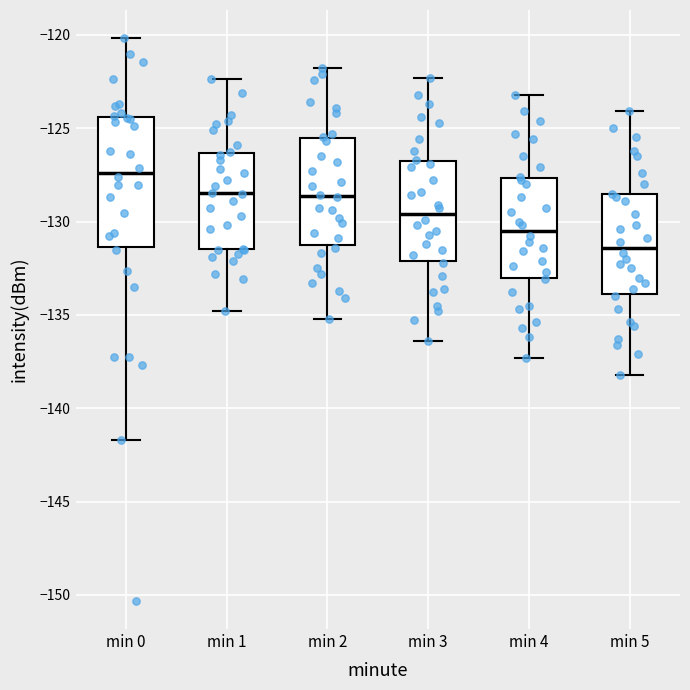

Comparing the boxes themselves (not the whiskers), which one is the tallest?

min 0